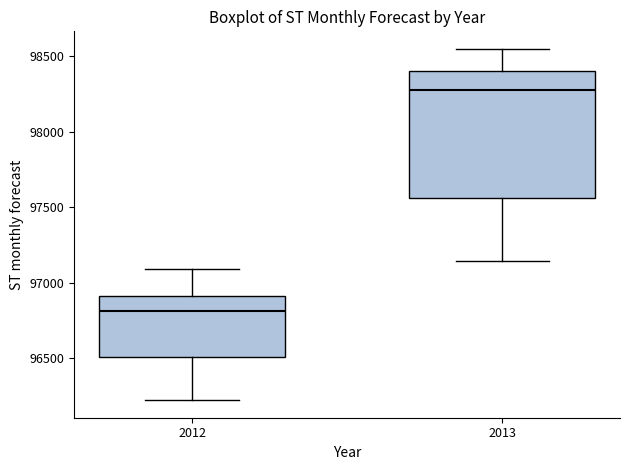

Reading left to right, transcribe this box plot: for each box, give where its median line is, the range the box spans, and where its two whiskers end, as read against the y-axis. The values are not printed on the chart, so give them approximately, as read against the axis.

2012: median 96800, box 96500 to 96900, whiskers 96200 to 97100
2013: median 98250, box 97550 to 98400, whiskers 97150 to 98550